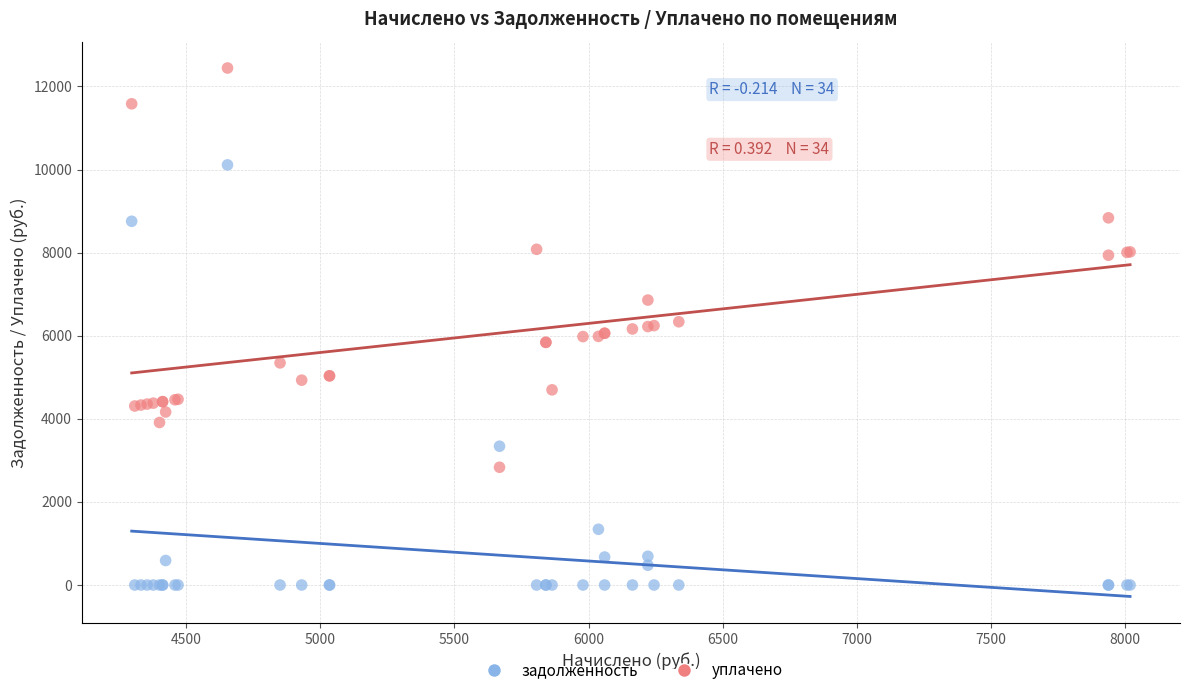

What are all the series names shown in the legend?

задолженность, уплачено